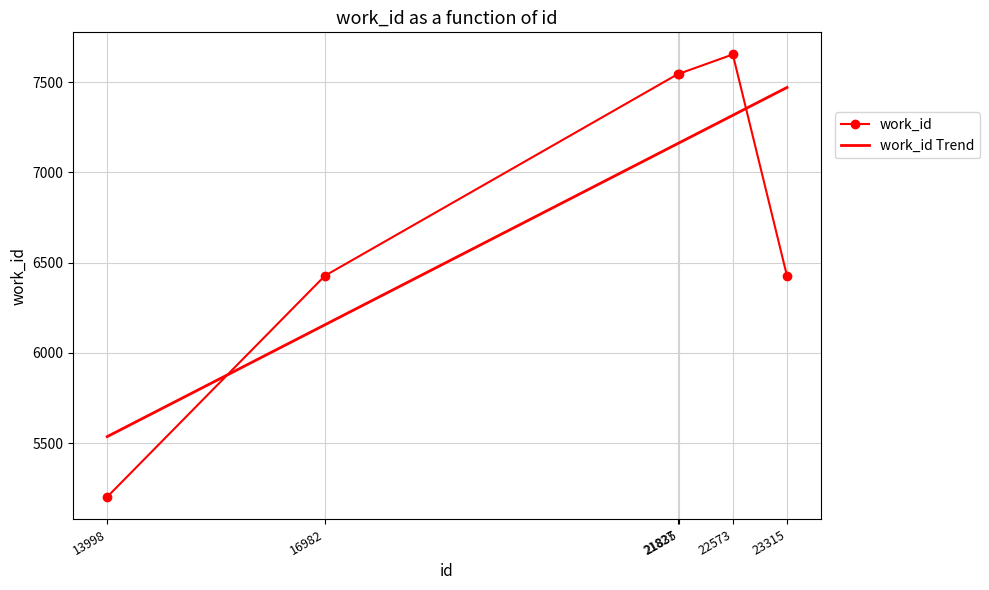

Rank the series by their maximum value, from highest to lowest.

work_id, work_id Trend